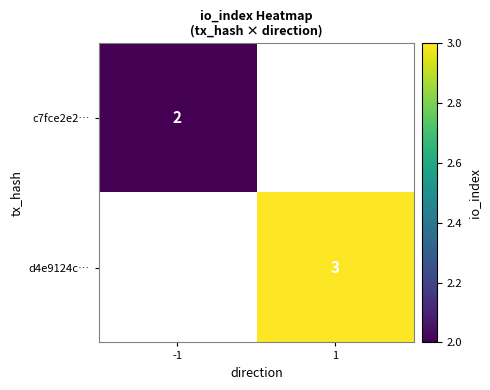

Is the value of c7fce2e2… at -1 greater than the value of d4e9124c… at 1?

No